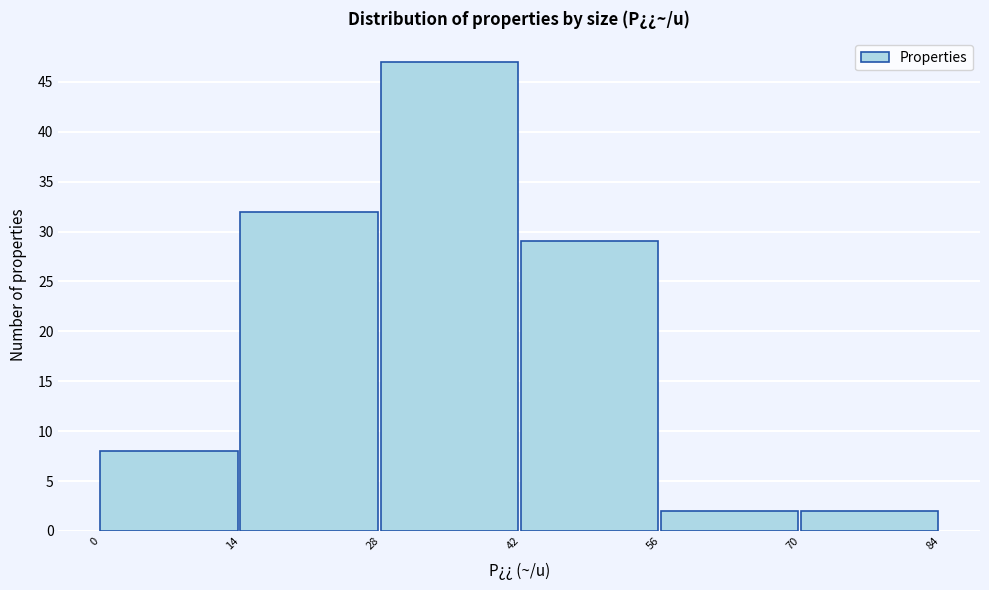

Reading left to right, list every bar in this chart as the range it spans on the x-axis followed by its height. The values are not printed on the chart, so give them approximately, as read against the axis.

0 to 14: 8
14 to 28: 32
28 to 42: 47
42 to 56: 29
56 to 70: 2
70 to 84: 2